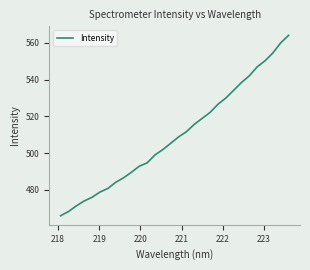

What is the smallest value displayed?

466.0